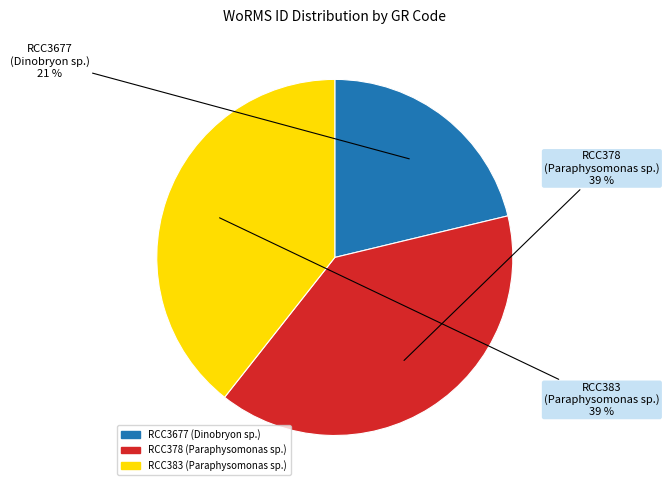

Count the number of slices in the pie.

3